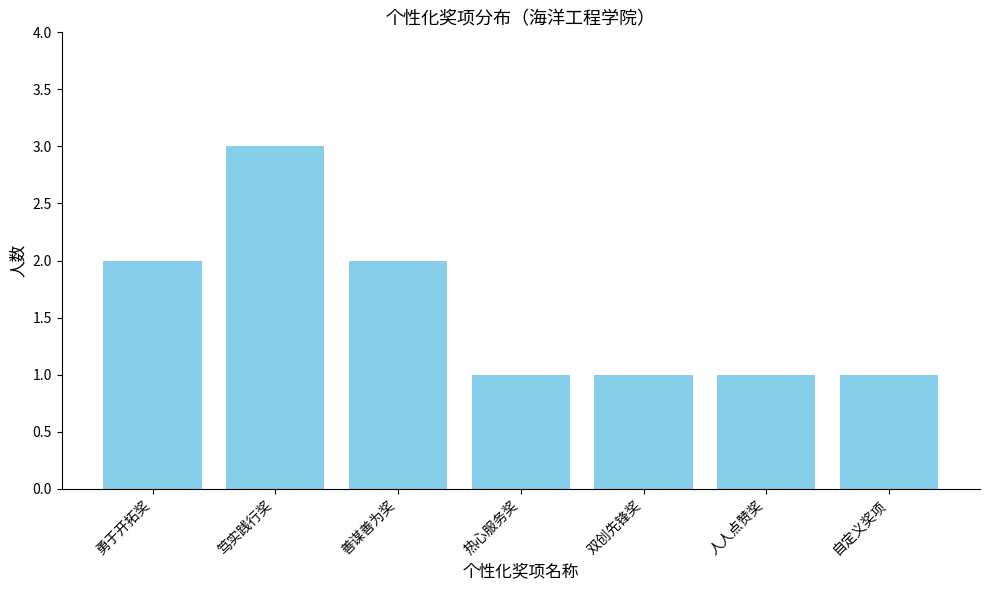

Which category has the highest value across all series?

笃实践行奖